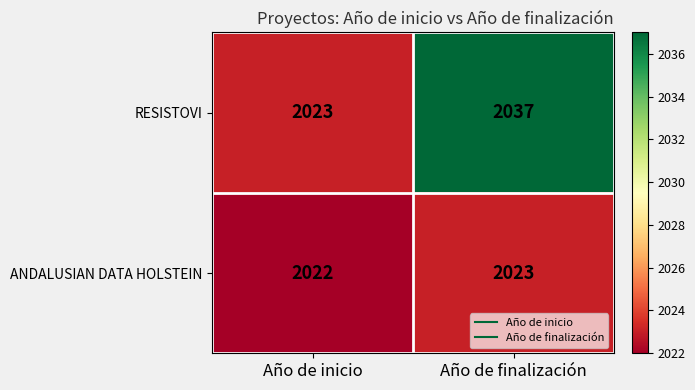

Which series has the largest total across all categories?

RESISTOVI